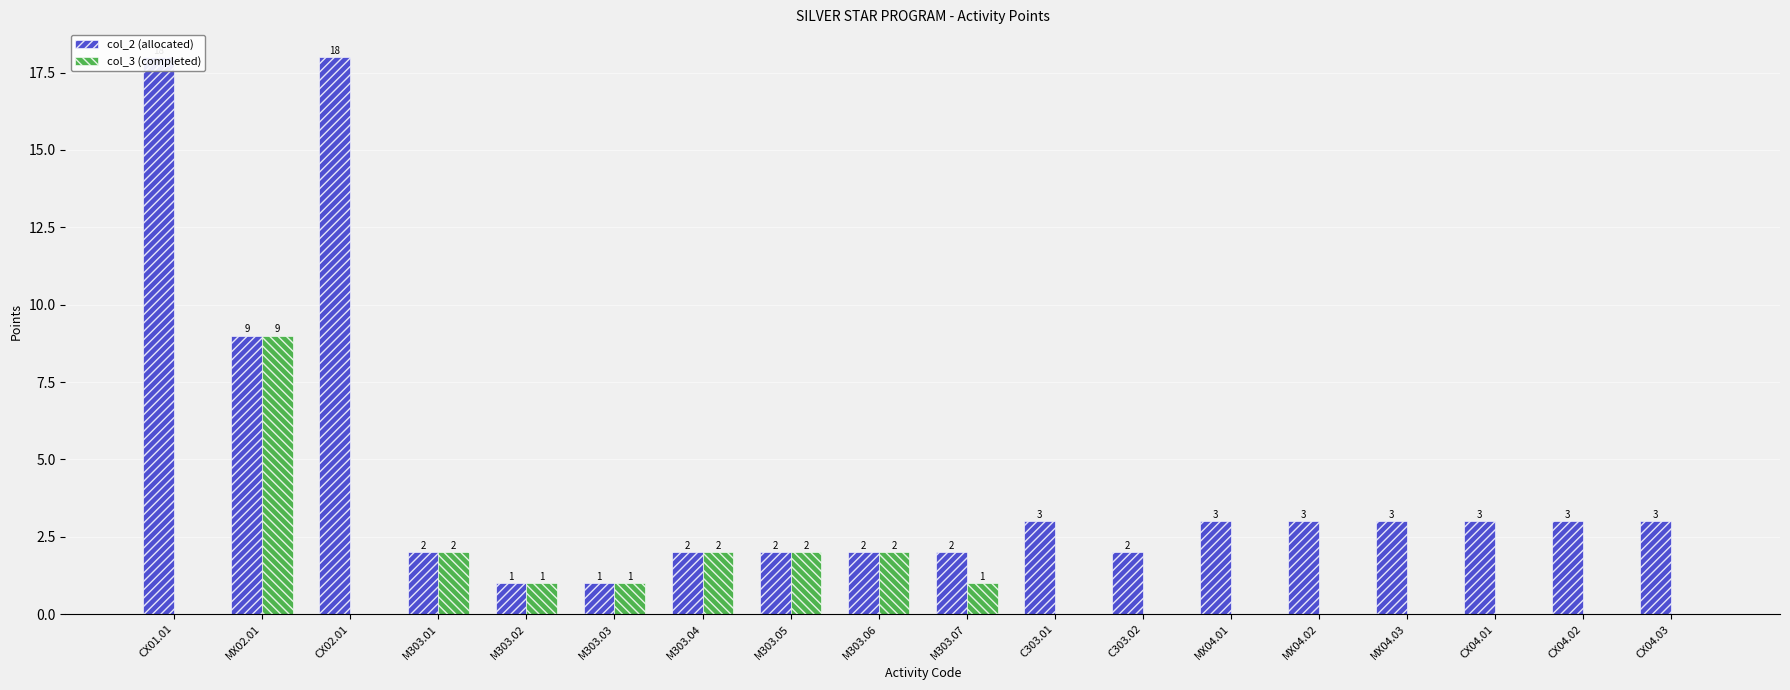

What is the difference between the col_3 (completed) values at M303.01 and C303.01?

2